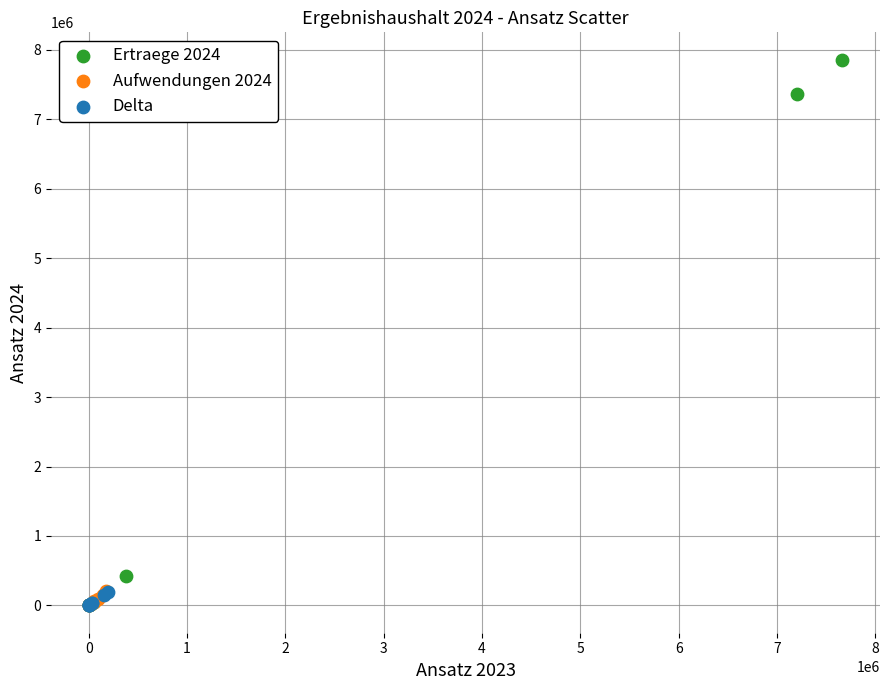

Which series reaches the maximum Y coordinate?

Ertraege 2024